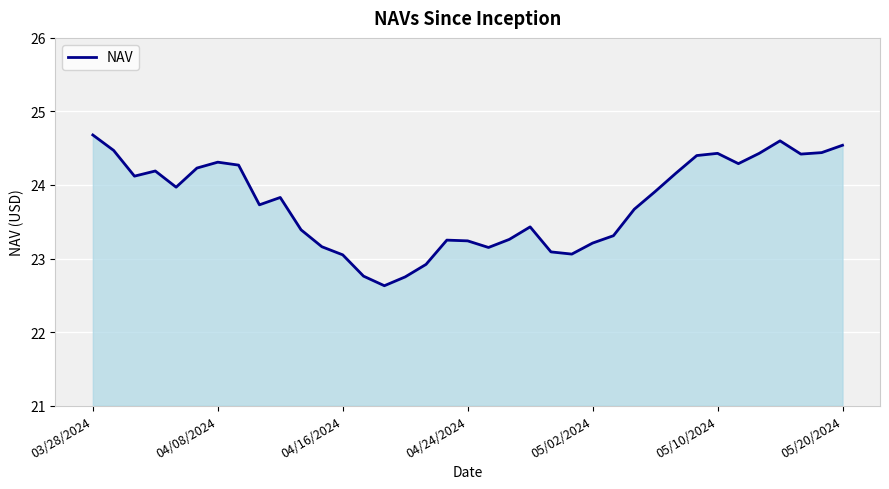

Does the chart display data point markers on the line(s)?

No